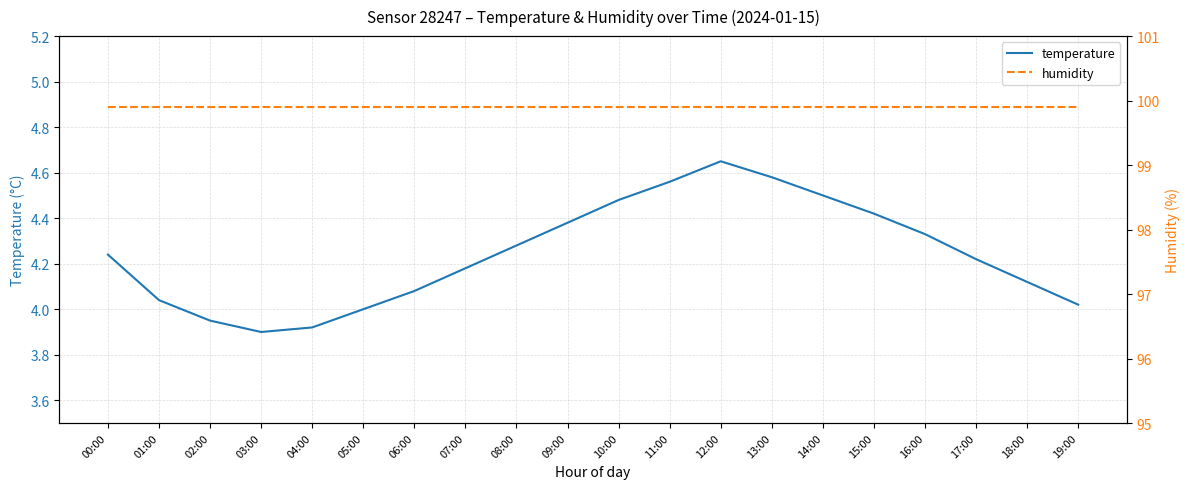

Where does the temperature series first go above 4?

00:00